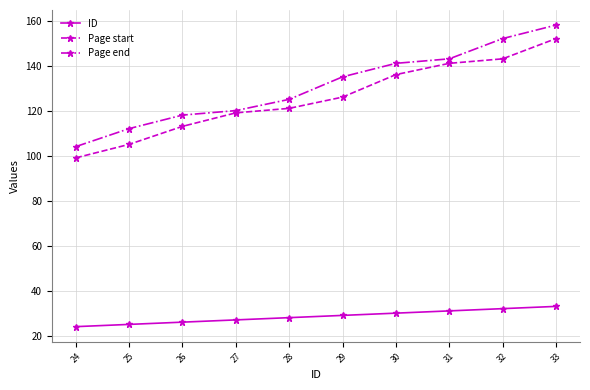

What is the spread (max minus min) of values at 28?

97